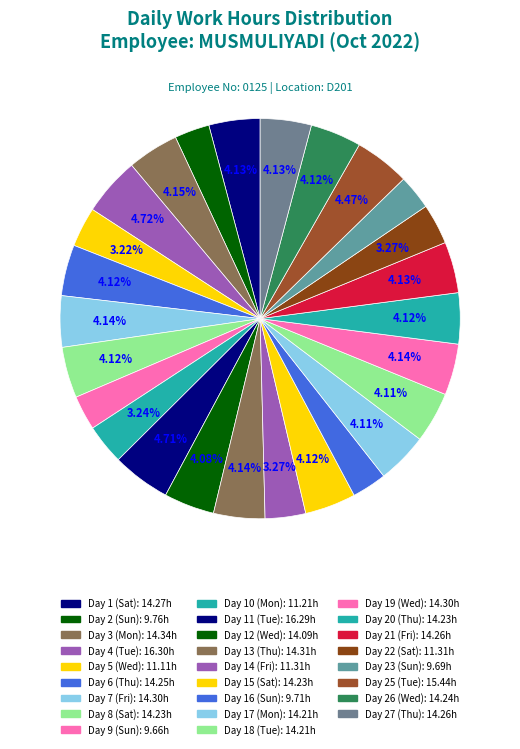

To the nearest percent, what is the difference between the Day 11 (Tue) and Day 20 (Thu) slice percentages?

1%